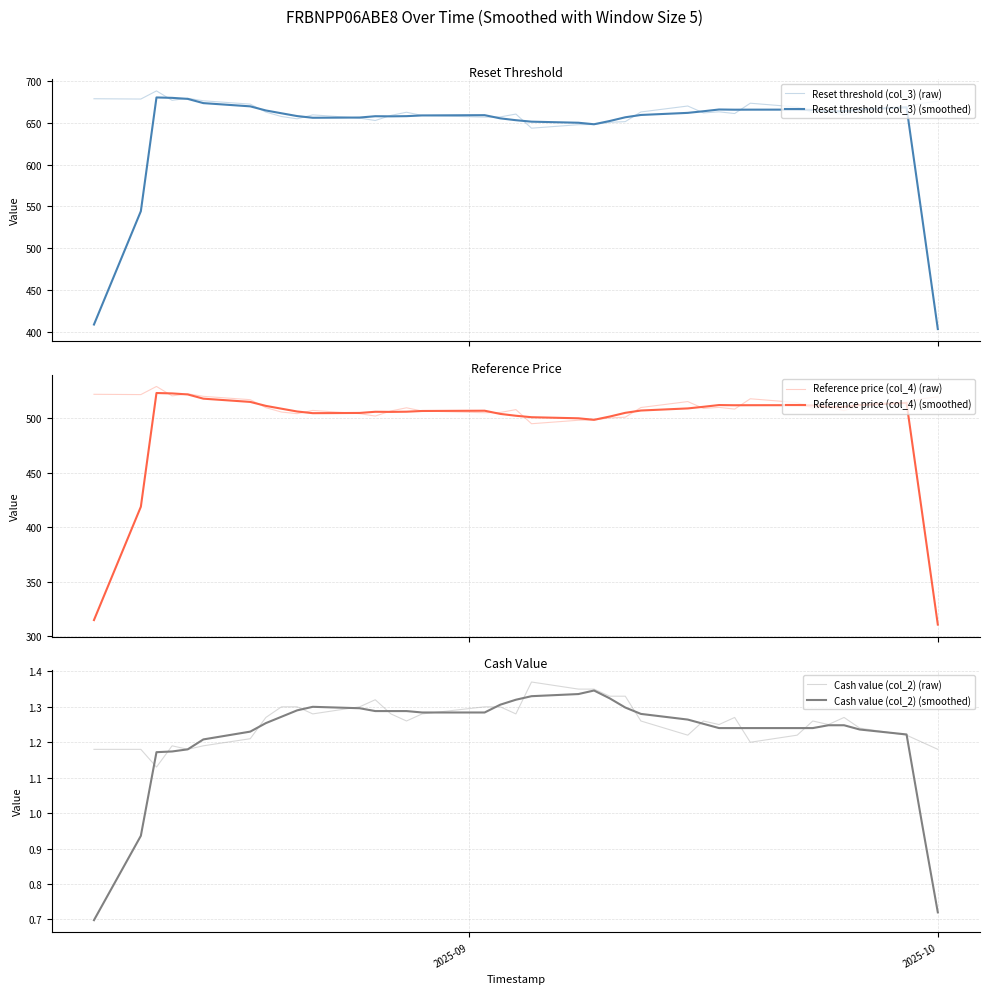

How many lines are shown in the chart?

6